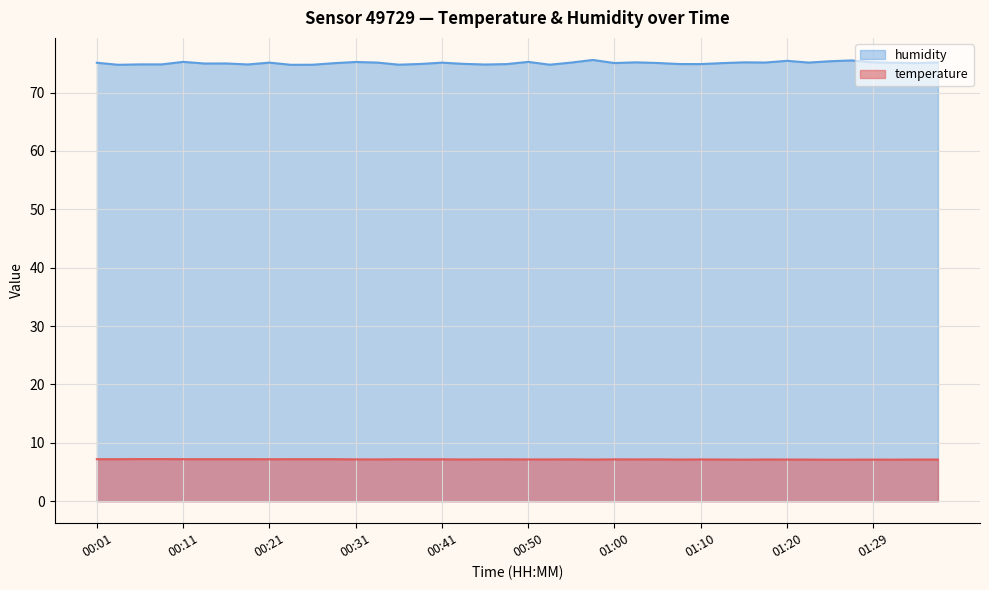

Is the value of humidity at 01:00 greater than the value of temperature at 00:06?

Yes